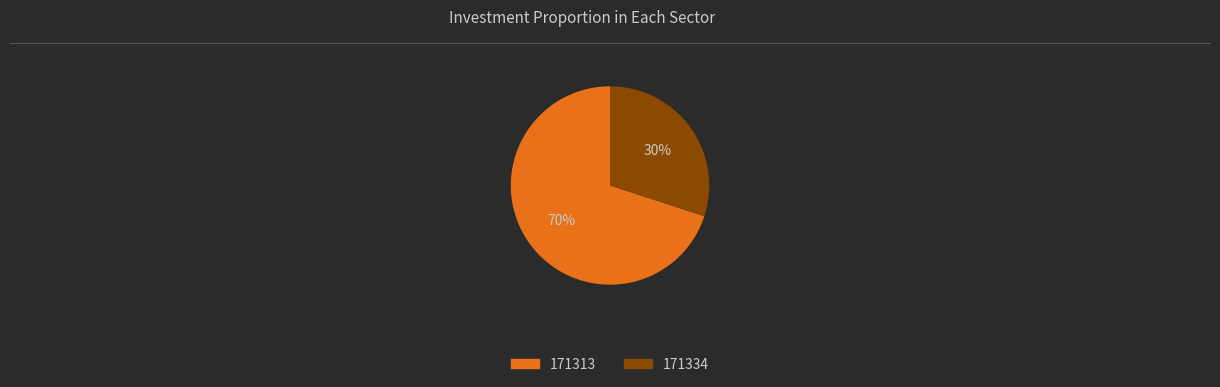

Between 171313 and 171334, which is larger?

171313